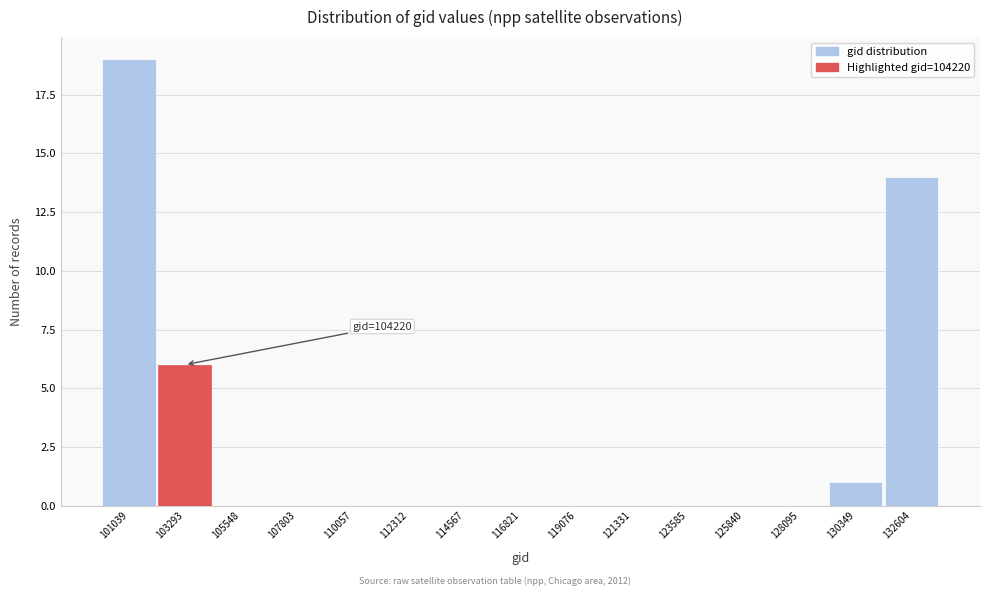

Reading left to right, transcribe all the data shown in this chart.

101039=19	103293=6	105548=0	107803=0	110057=0	112312=0	114567=0	116821=0	119076=0	121331=0	123585=0	125840=0	128095=0	130349=1	132604=14